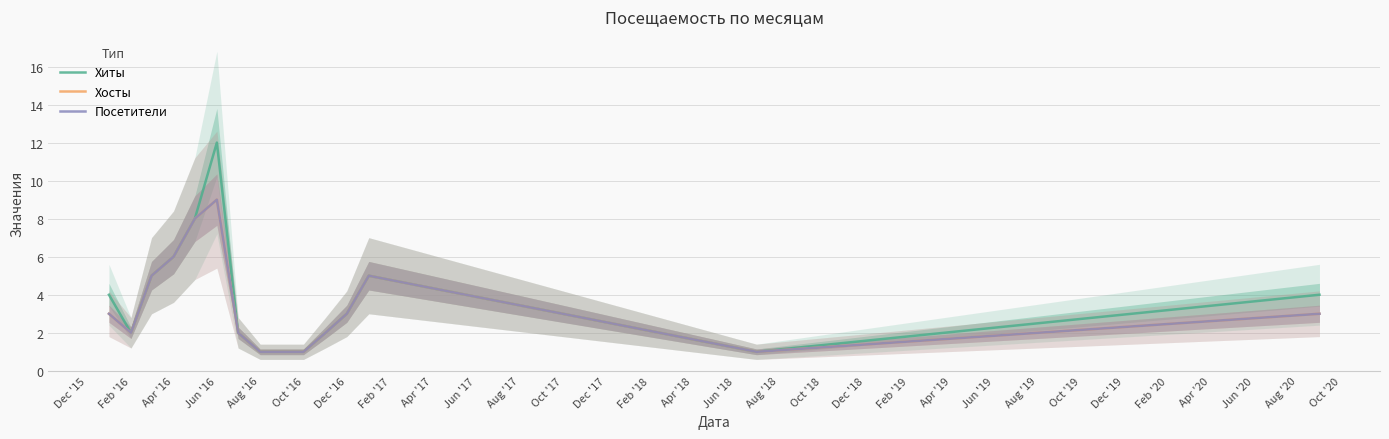

What is the minimum value shown in the chart?

1